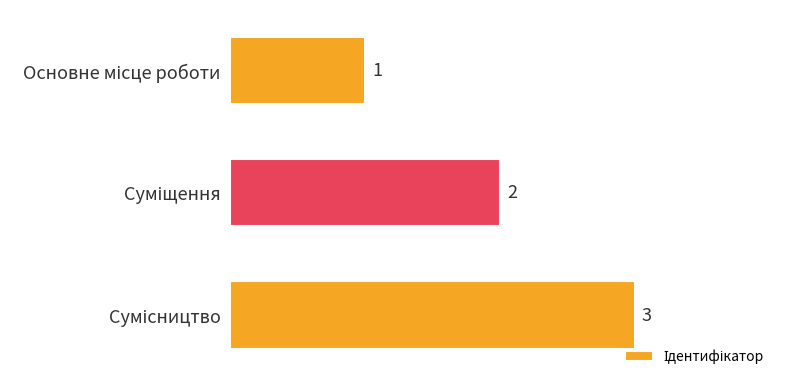

Count the values in the range 1 to 3.

3